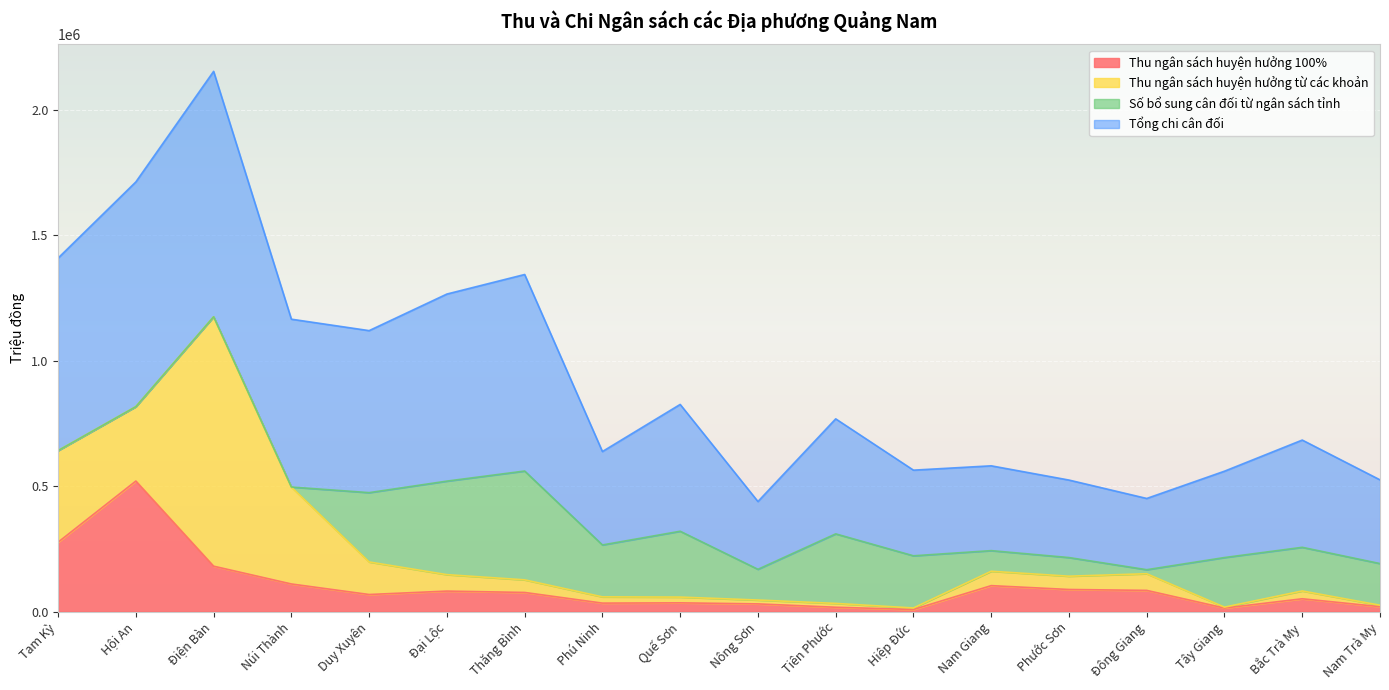

True or false: Tổng chi cân đối and Thu ngân sách huyện hưởng 100% cross at least once.

False